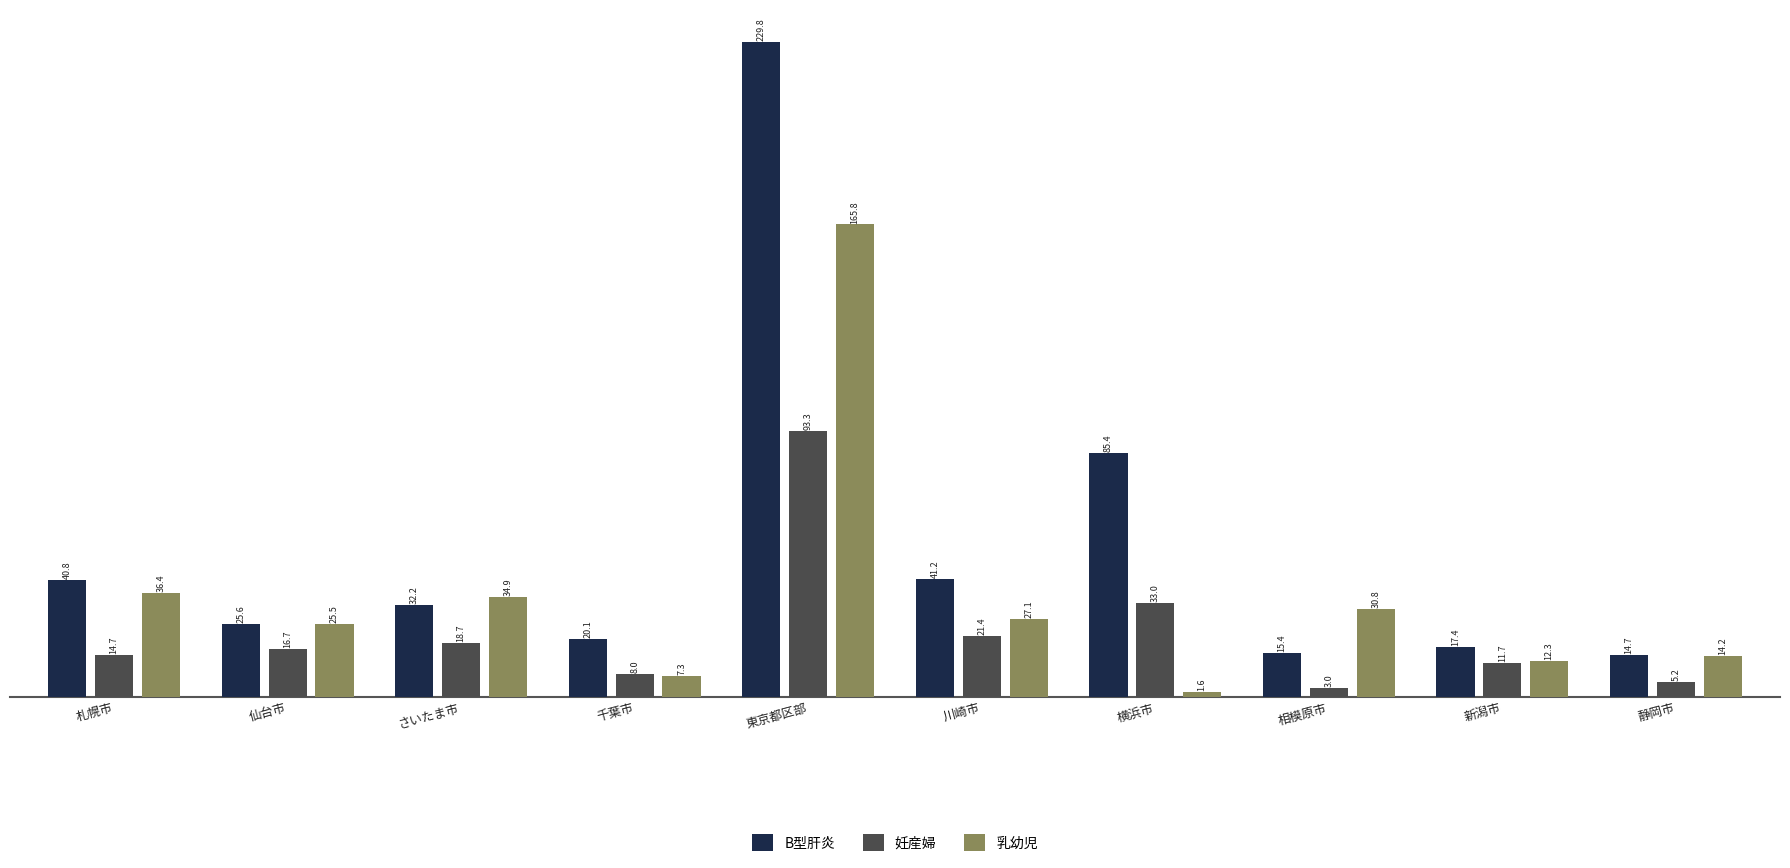

Which series has the widest spread of values?

B型肝炎